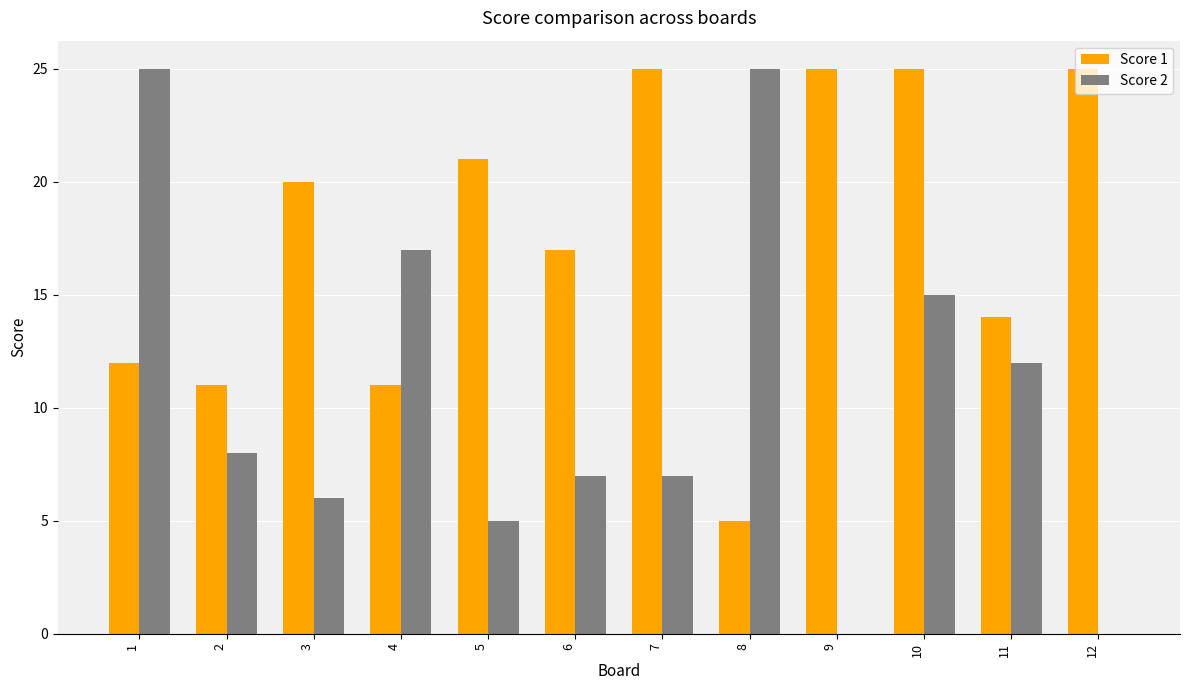

Is it true that Score 1 equals 25 at 10?

True